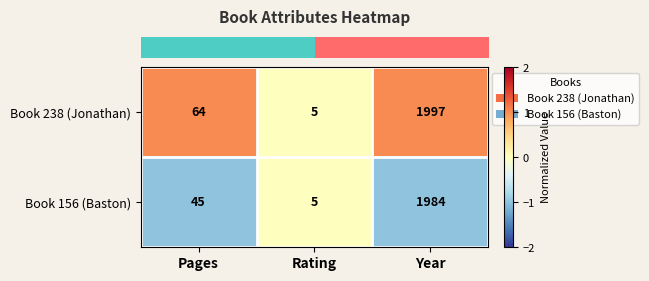

Where is Book 156 (Baston) nearest to the value 994?

Pages